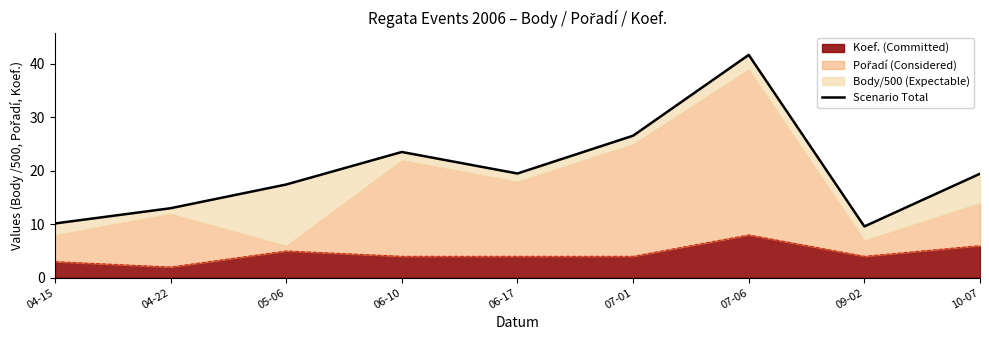

True or false: the data has more than 2 interior local peaks.

False